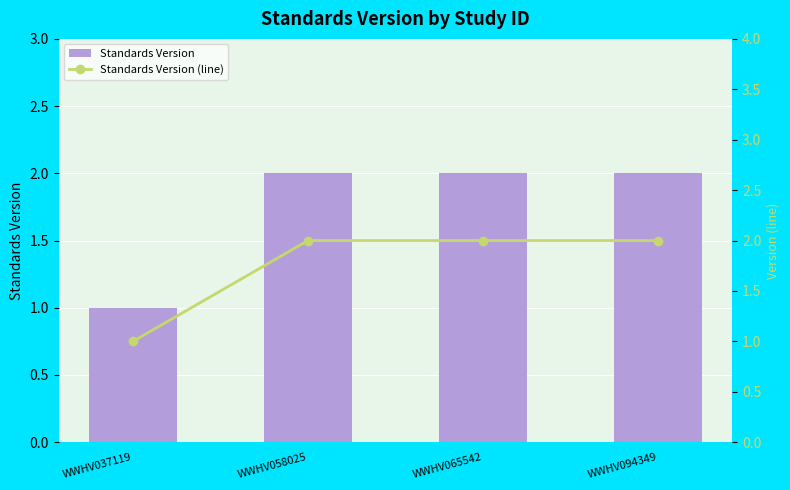

Between WWHV058025 and WWHV094349, which series saw the biggest shift?

Standards Version